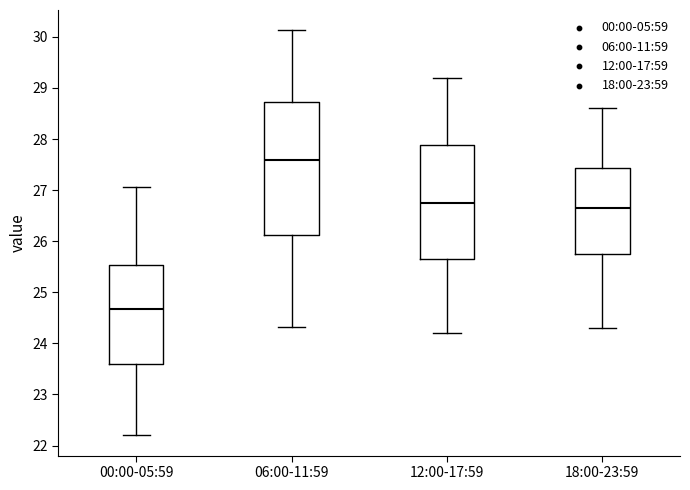

Where does the median line of the box for 12:00-17:59 sit on the y-axis? The values are not printed on the chart, so give them approximately, as read against the axis.

26.8